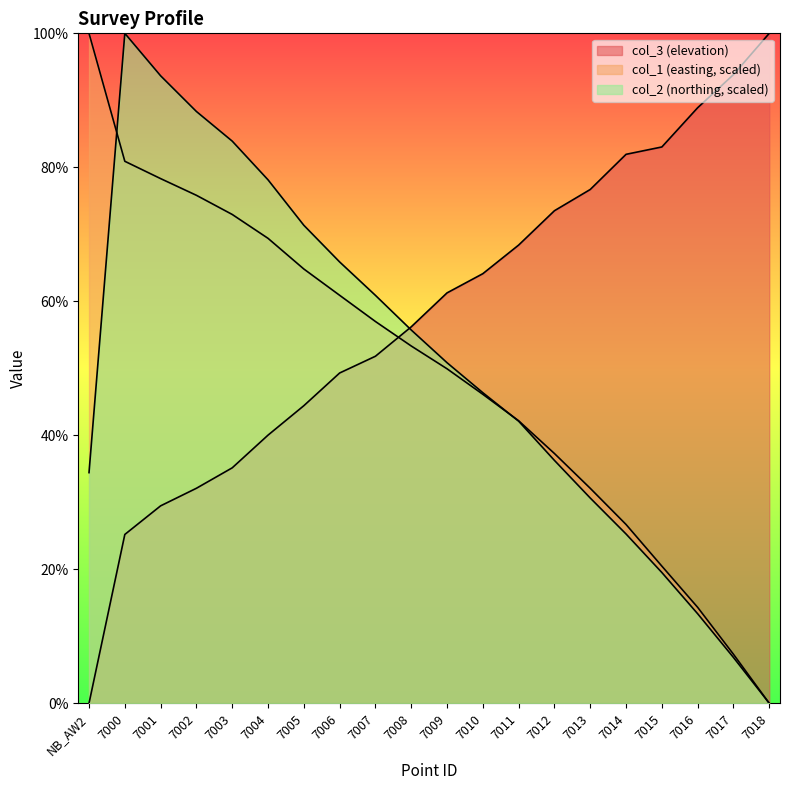

Which label corresponds to the smallest value in the chart?

NB_AW2